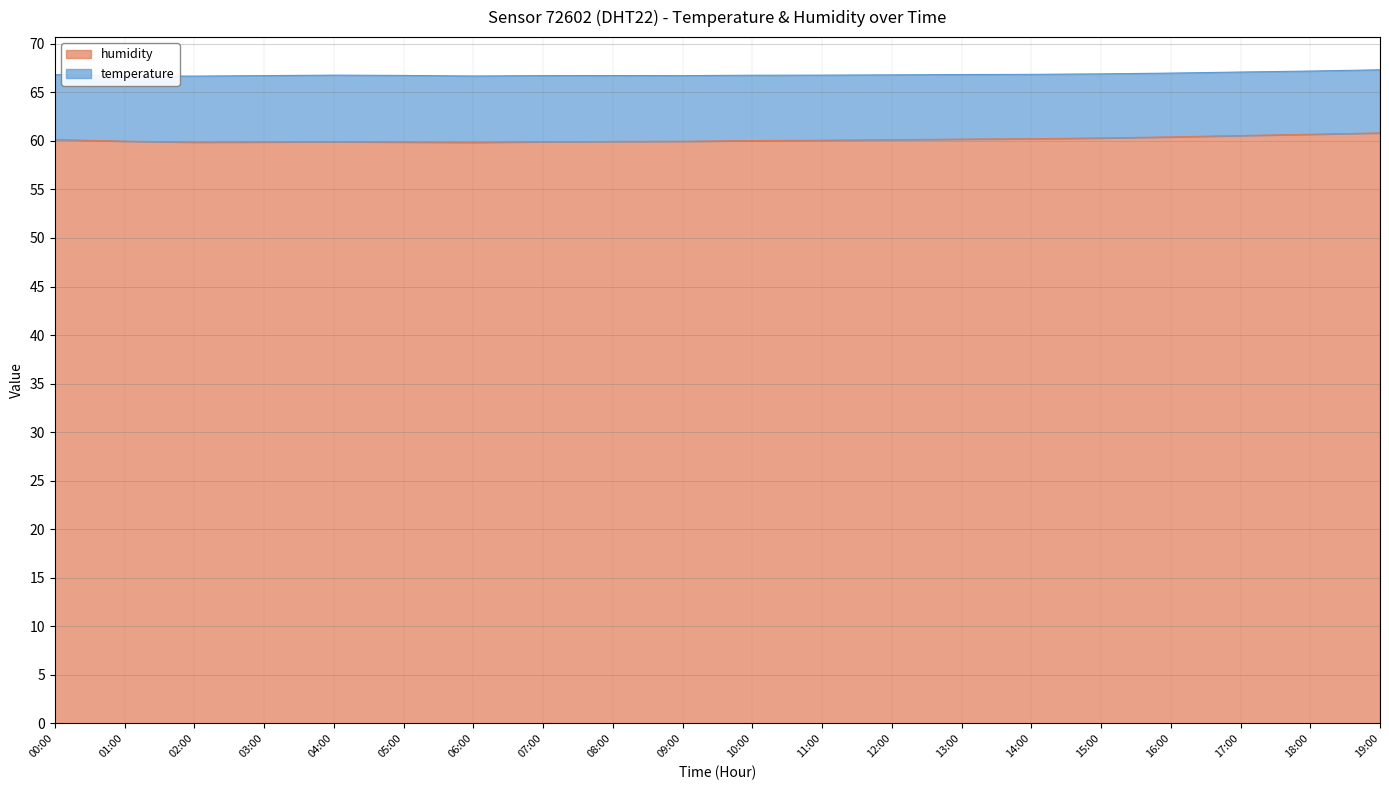

At which category does the data reach its first local peak?

04:00